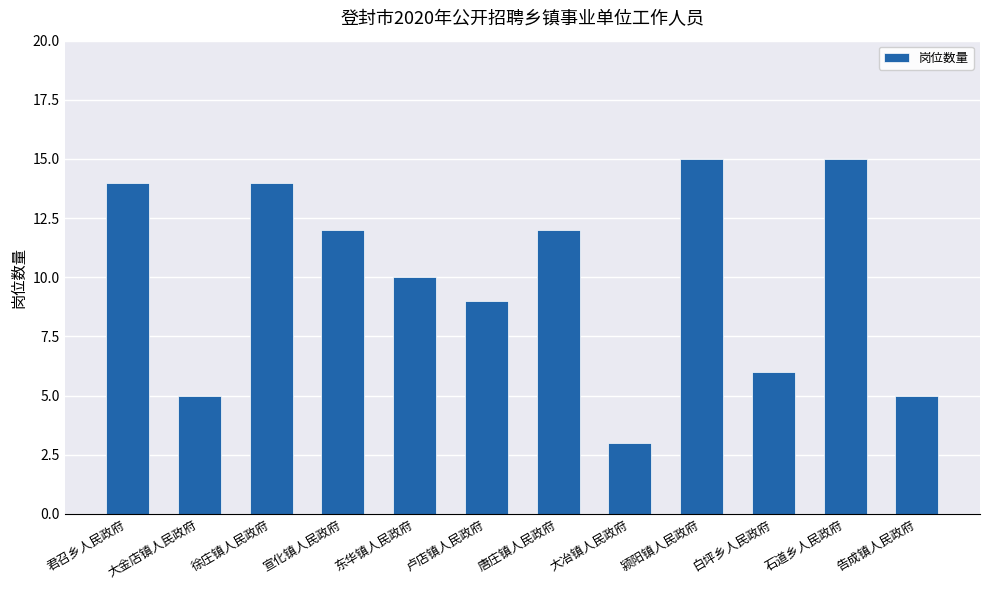

What position from the right is 东华镇人民政府?

8